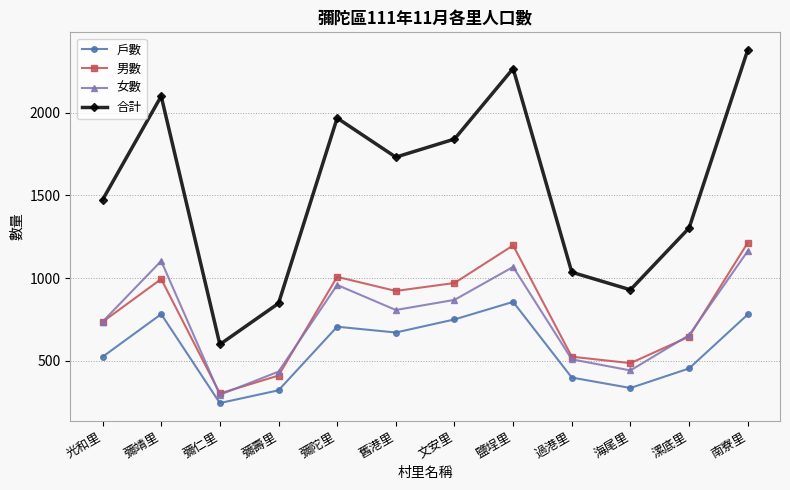

List the series in order of their peak value, highest first.

合計, 男數, 女數, 戶數